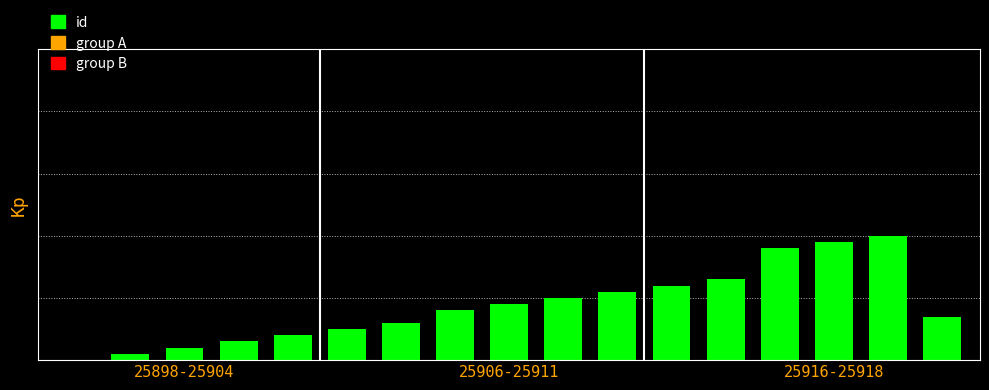

Are the bars horizontal?

No